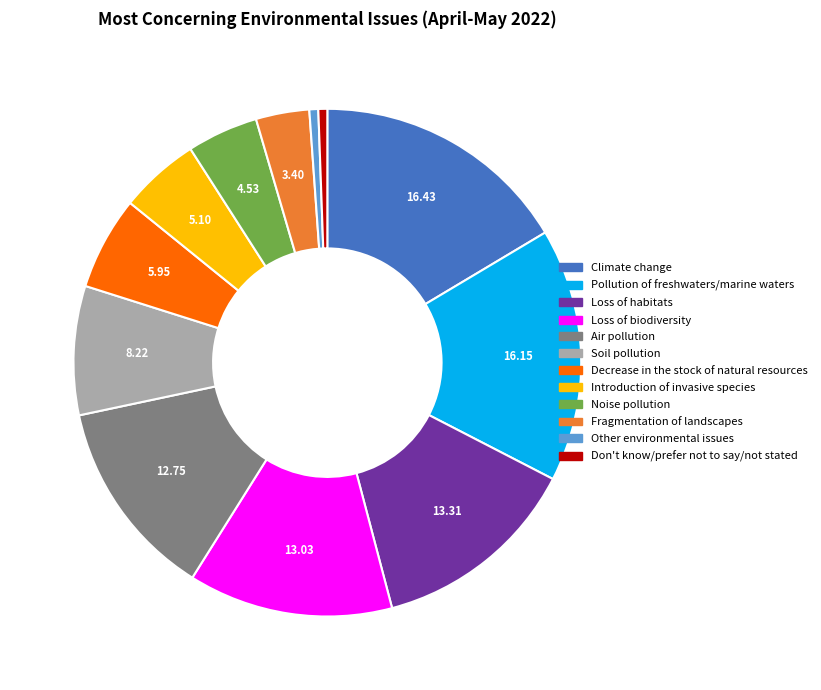

How many slices are in this pie chart?

12